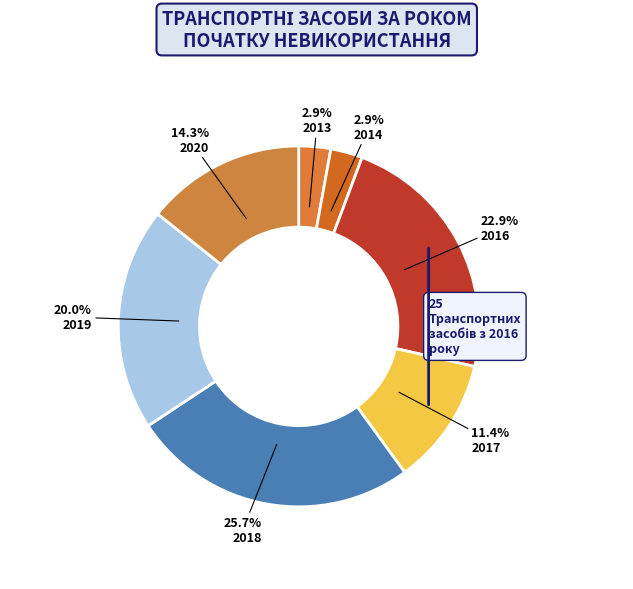

Is there any slice that represents more than half of the pie?

No